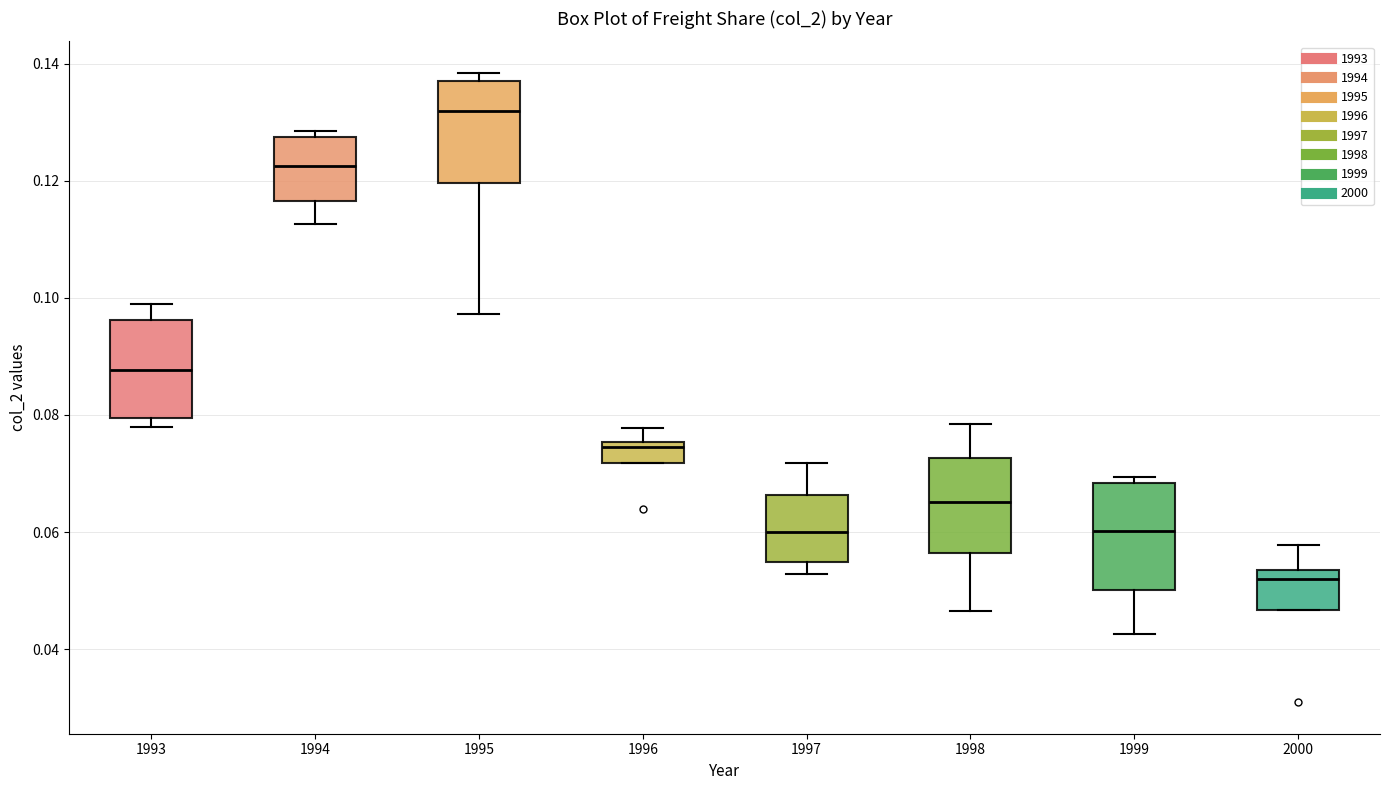

Reading left to right, read every box against the y-axis: the position of its median line, the range the box covers, and the ends of its whiskers. The values are not printed on the chart, so give them approximately, as read against the axis.

1993: median 0.088, box 0.080 to 0.096, whiskers 0.078 to 0.098
1994: median 0.122, box 0.116 to 0.128, whiskers 0.112 to 0.128 (just above the box's upper edge)
1995: median 0.132, box 0.120 to 0.138, whiskers 0.098 to 0.138 (just above the box's upper edge)
1996: median 0.074, box 0.072 to 0.076, whiskers 0.072 to 0.078
1997: median 0.060, box 0.054 to 0.066, whiskers 0.052 to 0.072
1998: median 0.066, box 0.056 to 0.072, whiskers 0.046 to 0.078
1999: median 0.060, box 0.050 to 0.068, whiskers 0.042 to 0.070
2000: median 0.052, box 0.046 to 0.054, whiskers 0.046 to 0.058